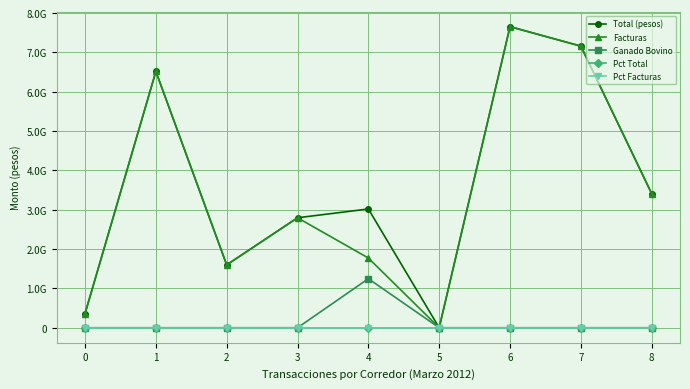

Which series has the largest range (max minus min)?

Total (pesos)